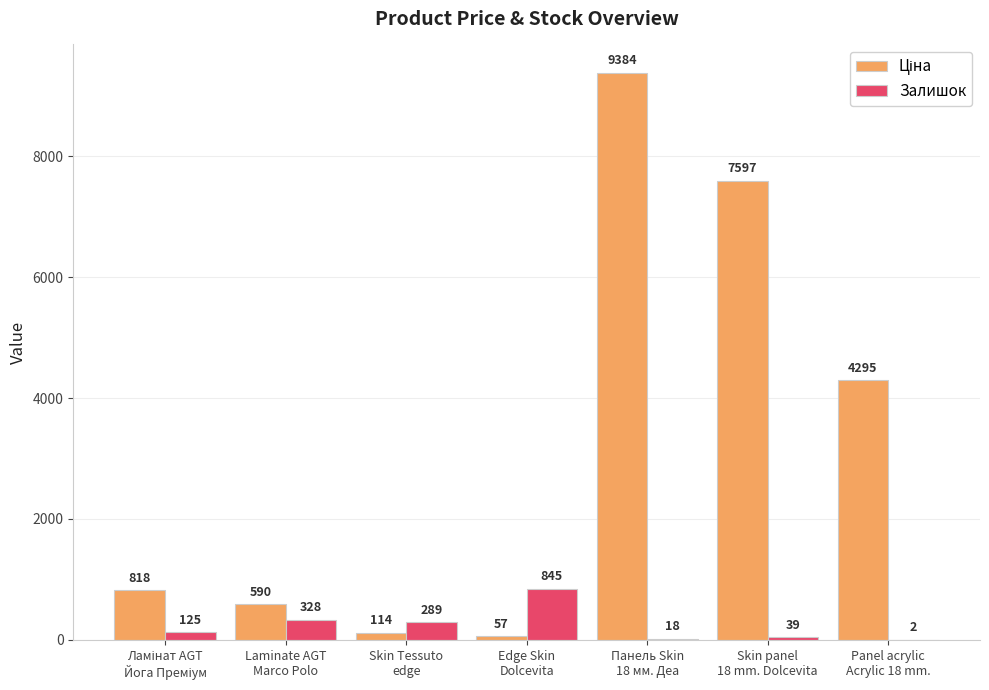

What is the maximum value shown in the chart?

9384.0